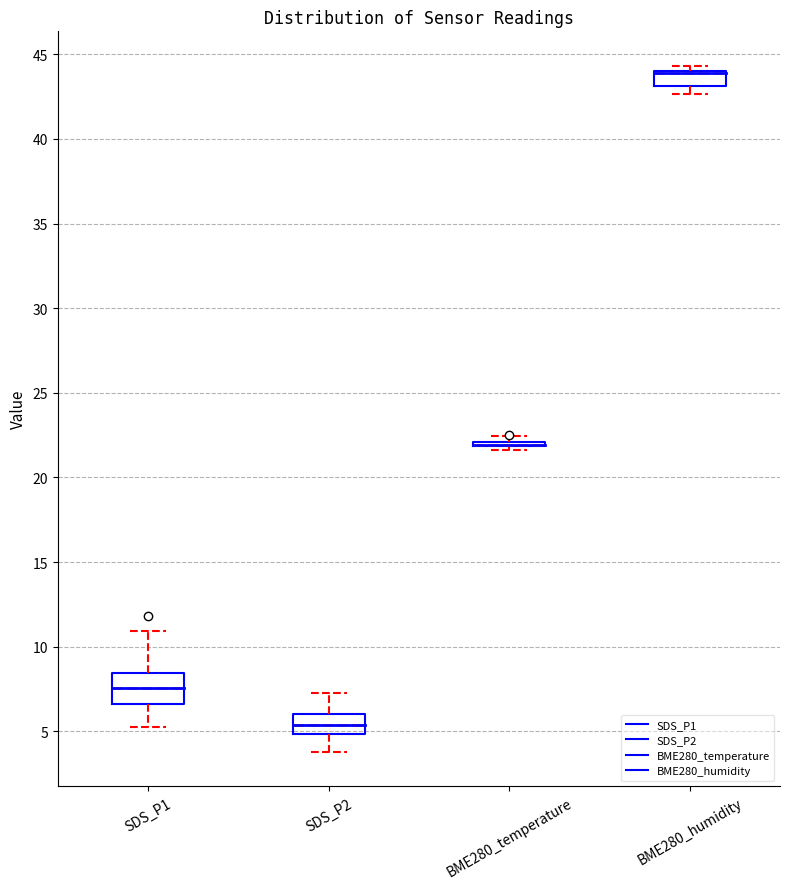

Reading left to right, transcribe this box plot: for each box, give where its median line is, the range the box spans, and where its two whiskers end, as read against the y-axis. The values are not printed on the chart, so give them approximately, as read against the axis.

SDS_P1: median 7.5, box 6.5 to 8.5, whiskers 5.5 to 11.0
SDS_P2: median 5.5, box 5.0 to 6.0, whiskers 4.0 to 7.5
BME280_temperature: box collapsed to a line at 22.0, whiskers 21.5 to 22.5
BME280_humidity: median 44.0 (drawn on the box's upper edge), box 43.0 to 44.0, whiskers 42.5 to 44.5